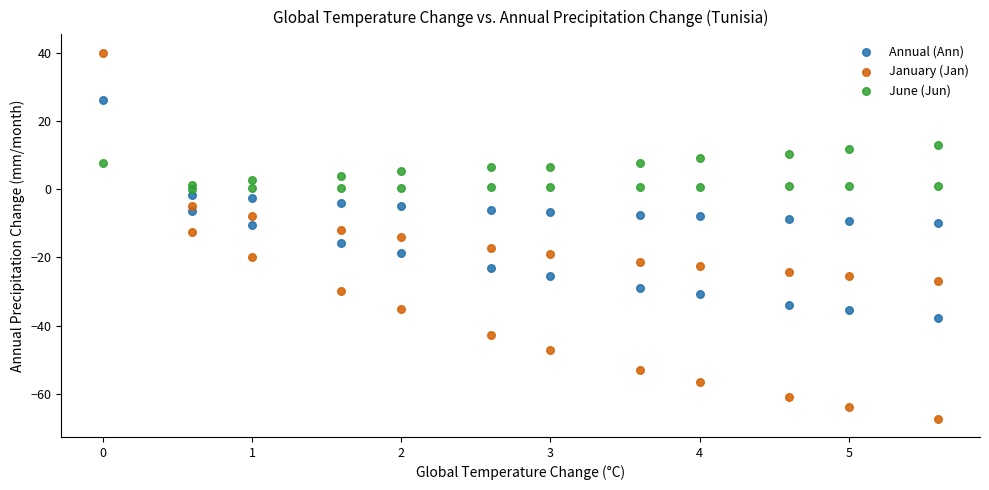

Which series reaches the maximum Y coordinate?

January (Jan)